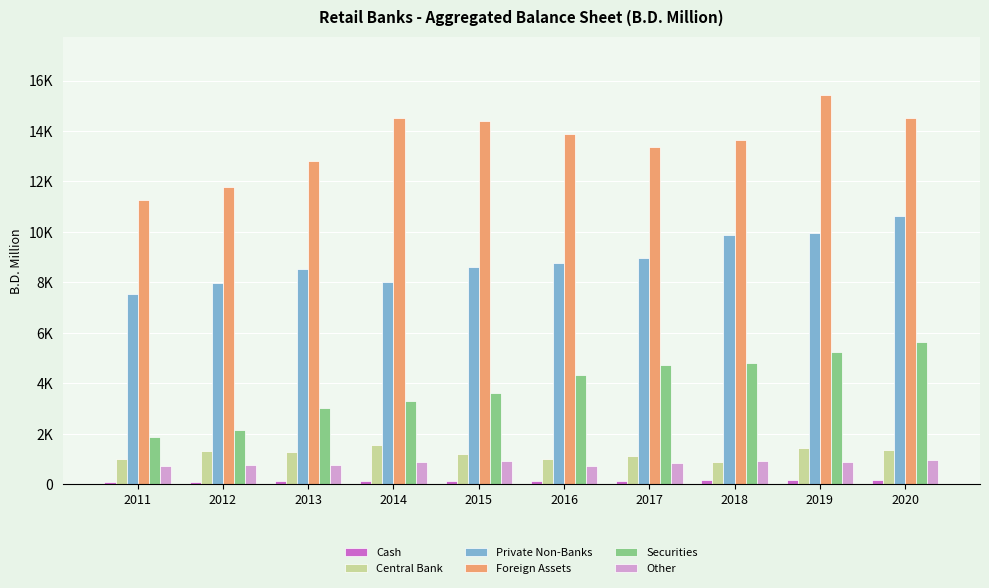

True or false: Foreign Assets has a value of 18844.5 at 2016.

False